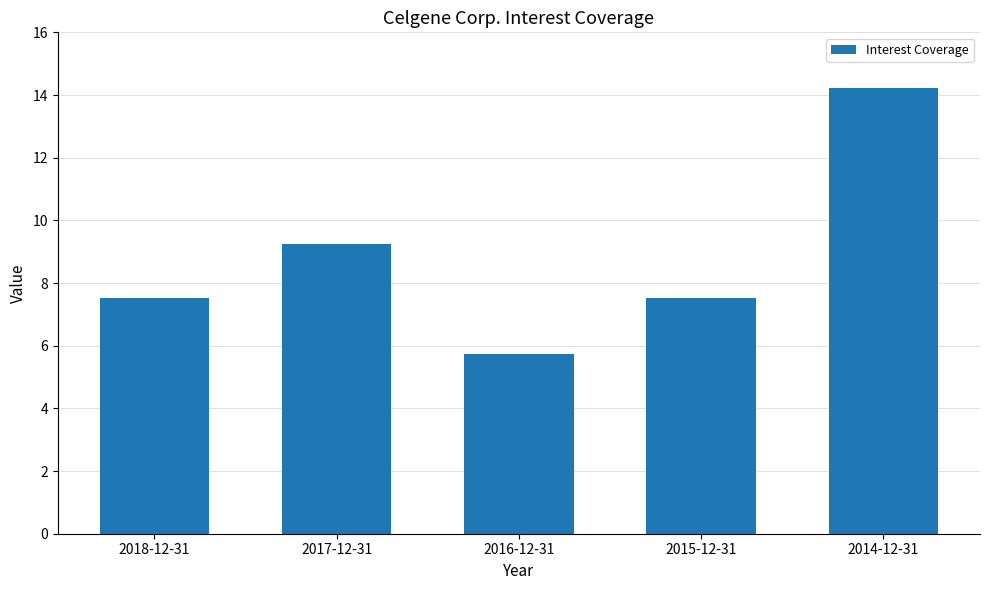

Reading left to right, list all the values displayed in this chart.

2018-12-31=7.5	2017-12-31=9.3	2016-12-31=5.7	2015-12-31=7.5	2014-12-31=14.2